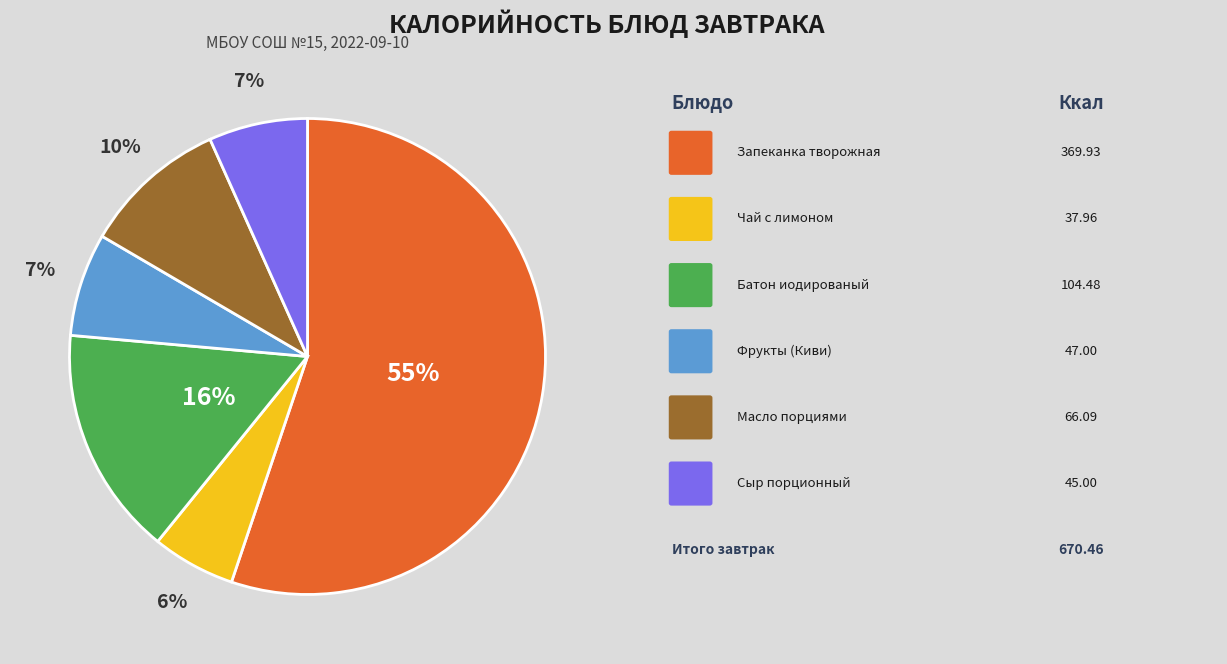

Is there any slice that represents more than half of the pie?

Yes